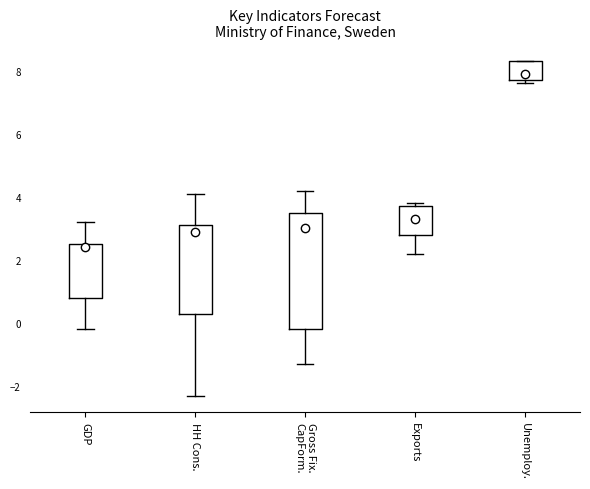

Which box has the lowest median line?

GDP